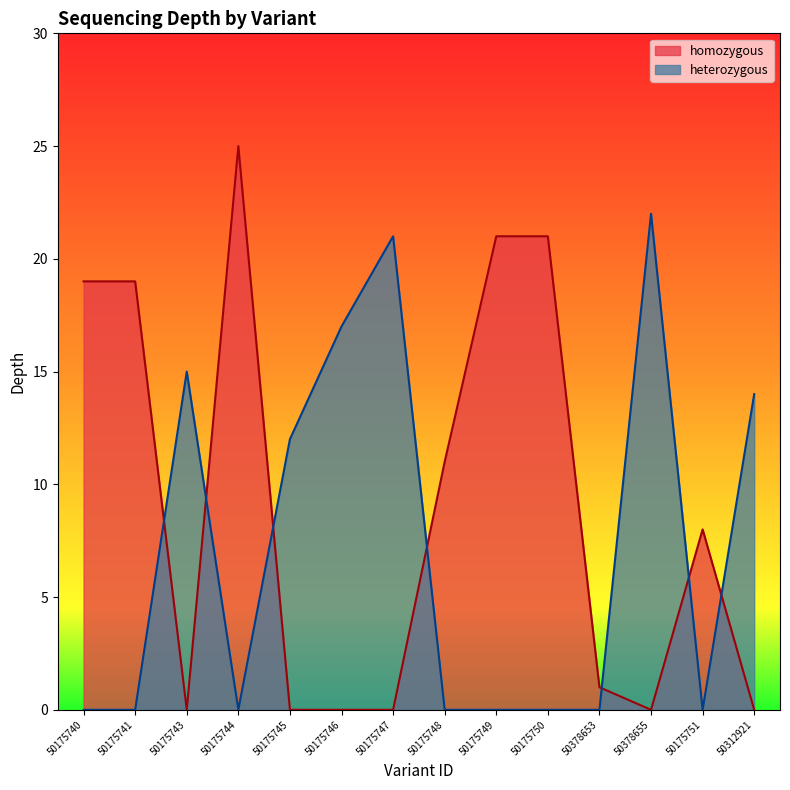

True or false: the data has more than 1 interior local peaks.

True